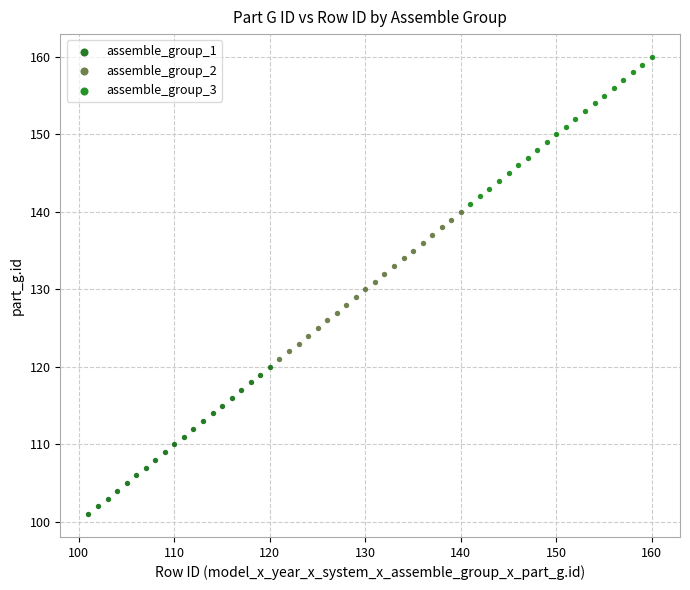

Which series reaches the maximum Y coordinate?

assemble_group_3